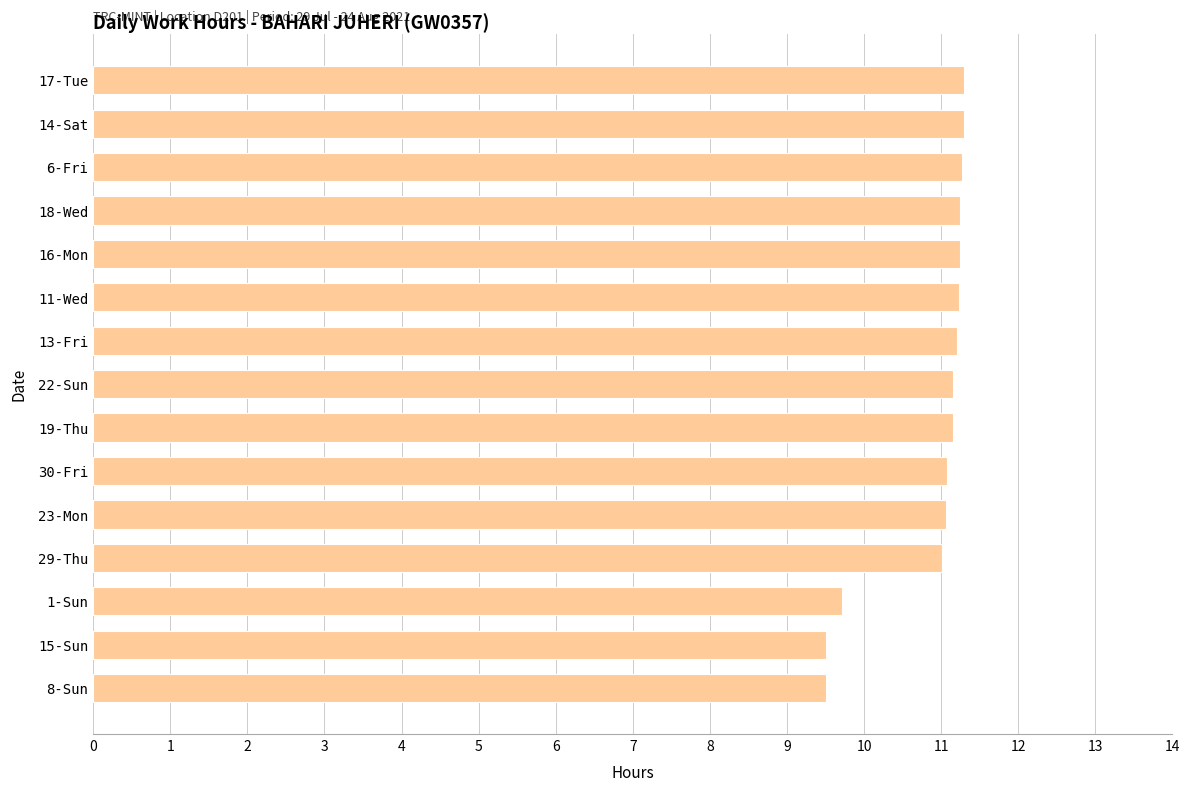

True or false: the data shows 9.5 at 8-Sun.

True